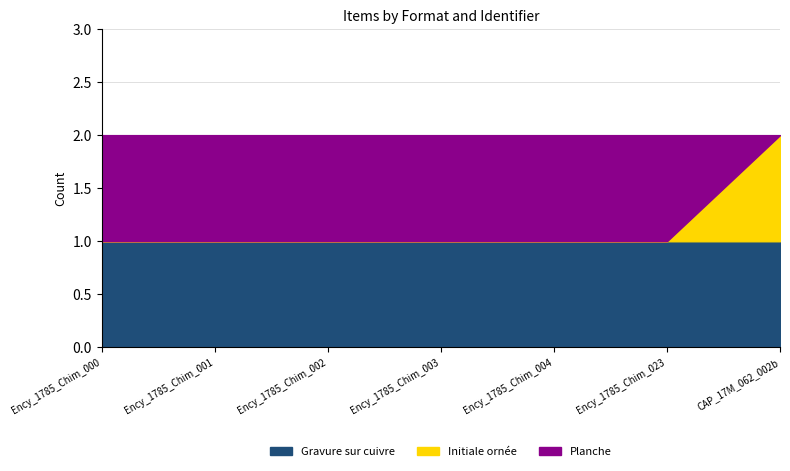

At how many categories does at least one series exceed 0?

7